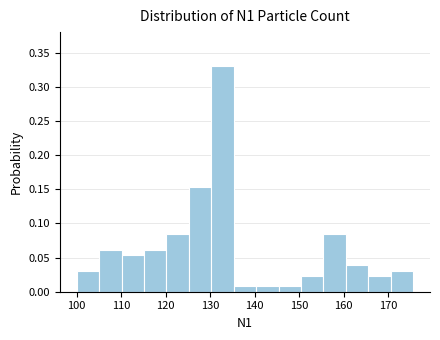

Reading left to right, list every bar in this chart as the range it spans on the x-axis followed by its height. Neither the bar edges nor the heights are printed on the chart, so give them approximately, as read against the axes.

100 to 105: 0.030
105 to 110: 0.060
110 to 115: 0.055
115 to 120: 0.060
120 to 125: 0.085
125 to 130: 0.155
130 to 135: 0.330
135 to 140: 0.010
140 to 145: 0.010
145 to 150: 0.010
150 to 155: 0.025
155 to 161: 0.085
161 to 166: 0.040
166 to 171: 0.025
171 to 176: 0.030